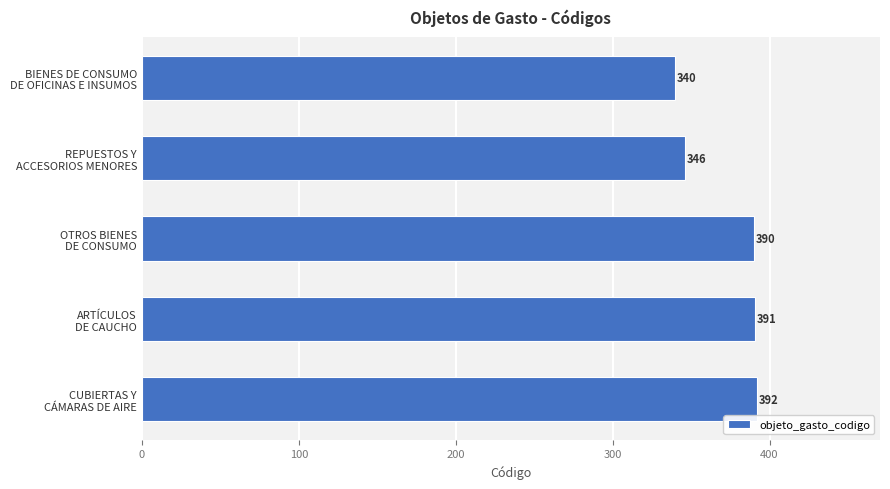

Rank the categories by value from lowest to highest.

BIENES DE CONSUMO
DE OFICINAS E INSUMOS, REPUESTOS Y
ACCESORIOS MENORES, OTROS BIENES
DE CONSUMO, ARTÍCULOS
DE CAUCHO, CUBIERTAS Y
CÁMARAS DE AIRE